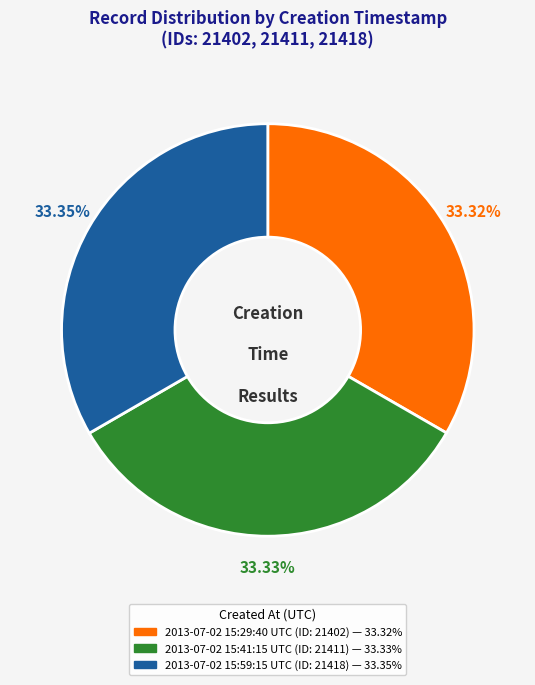

What percentage is the 2013-07-02 15:59:15 UTC slice, to the nearest percent?

33%